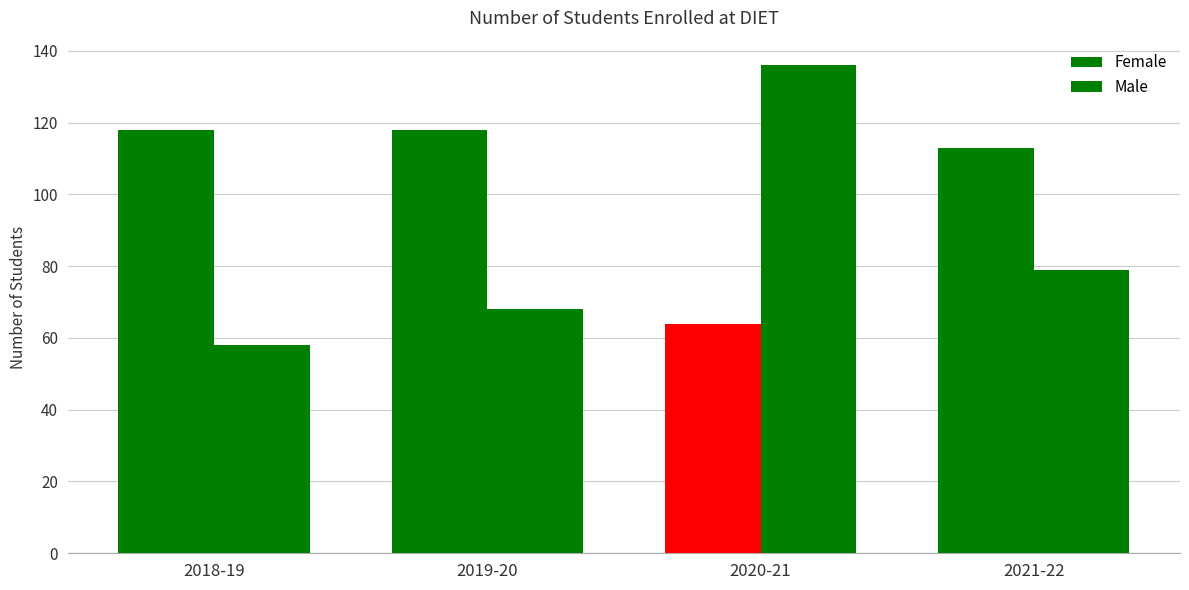

Does the chart contain stacked bars?

No